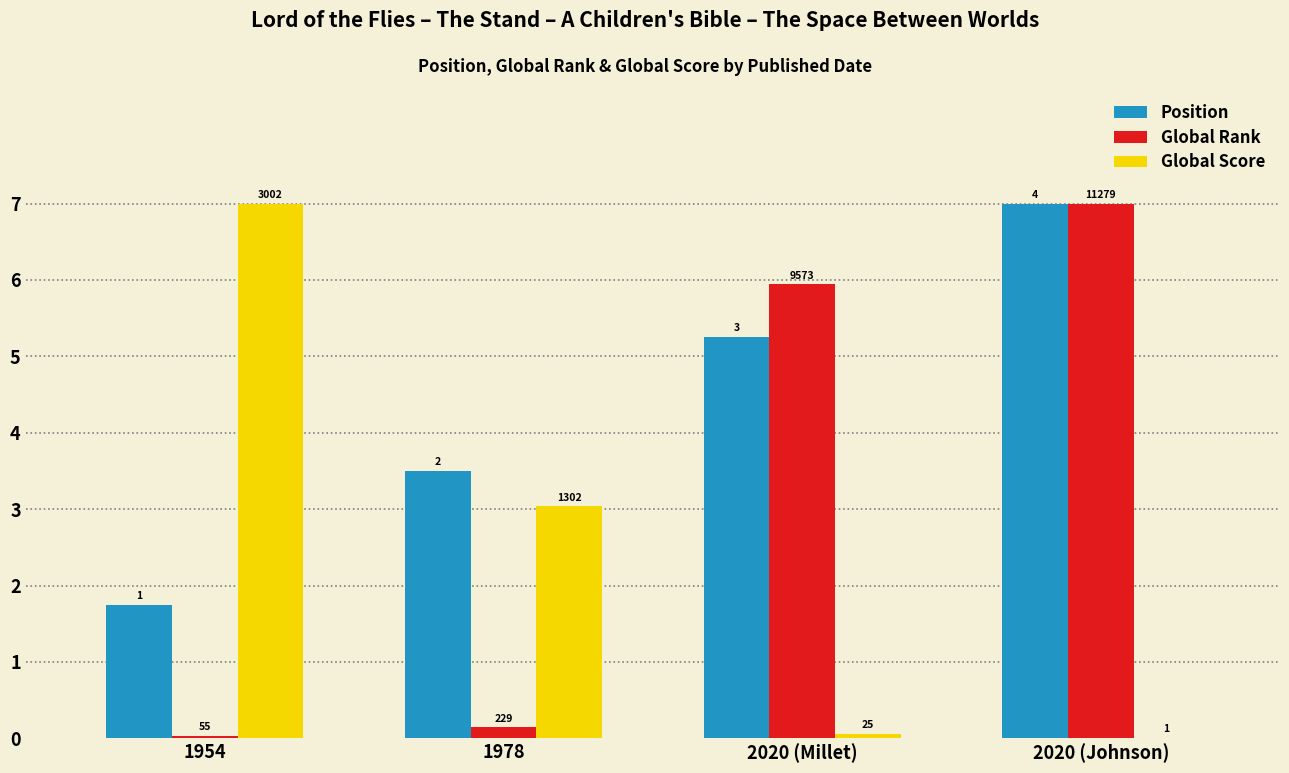

What position from the right is 1978?

3